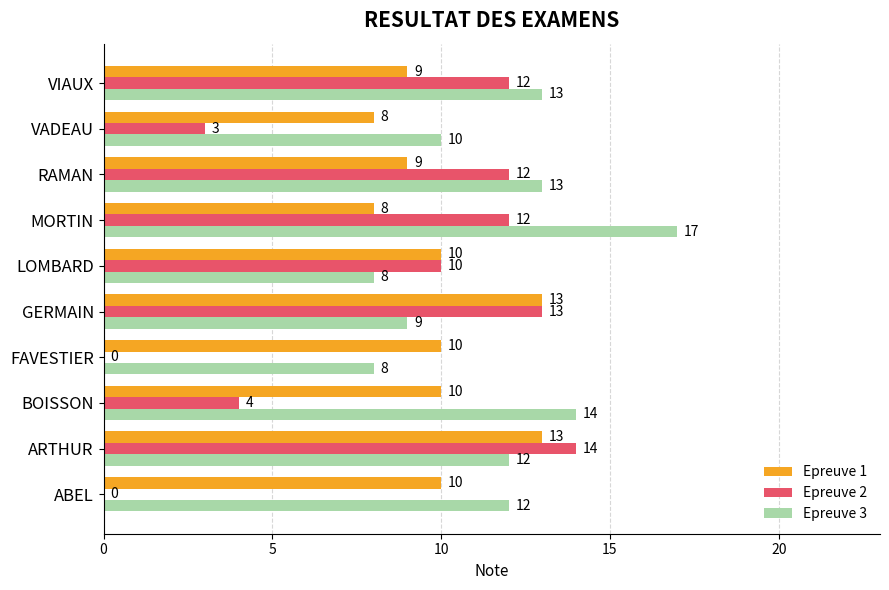

What is the sum of all Epreuve 2 values?

80